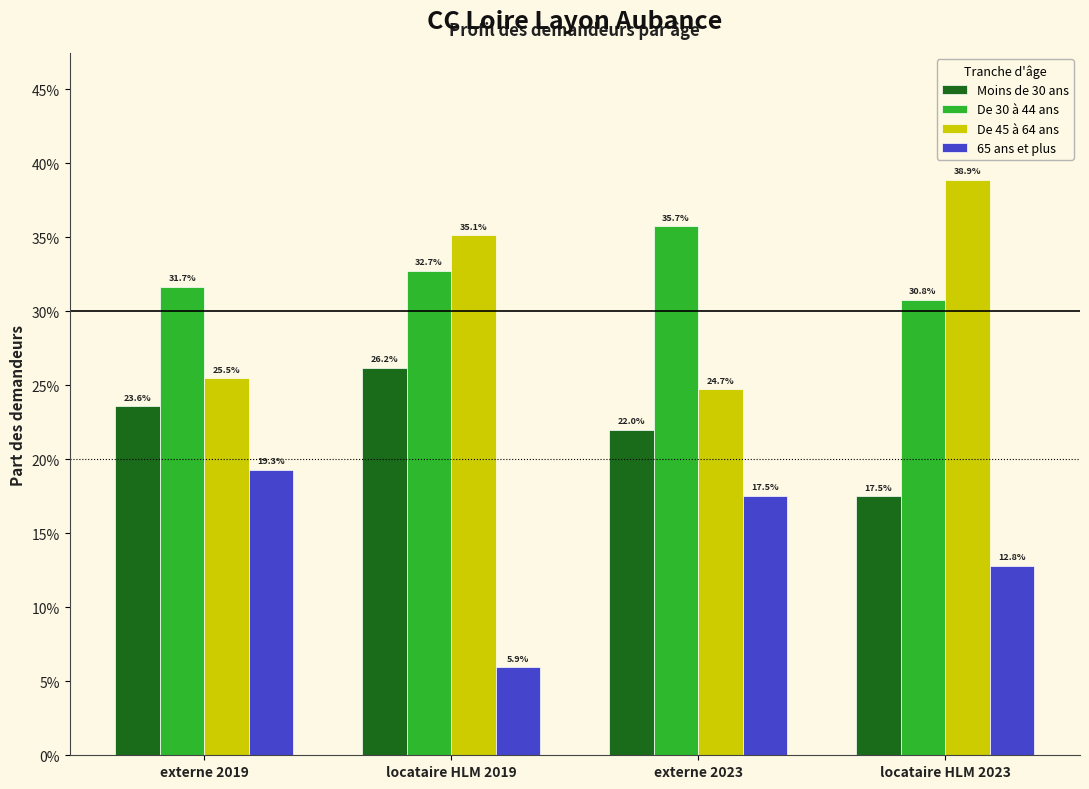

What are all the series names shown in the legend?

Moins de 30 ans, De 30 à 44 ans, De 45 à 64 ans, 65 ans et plus